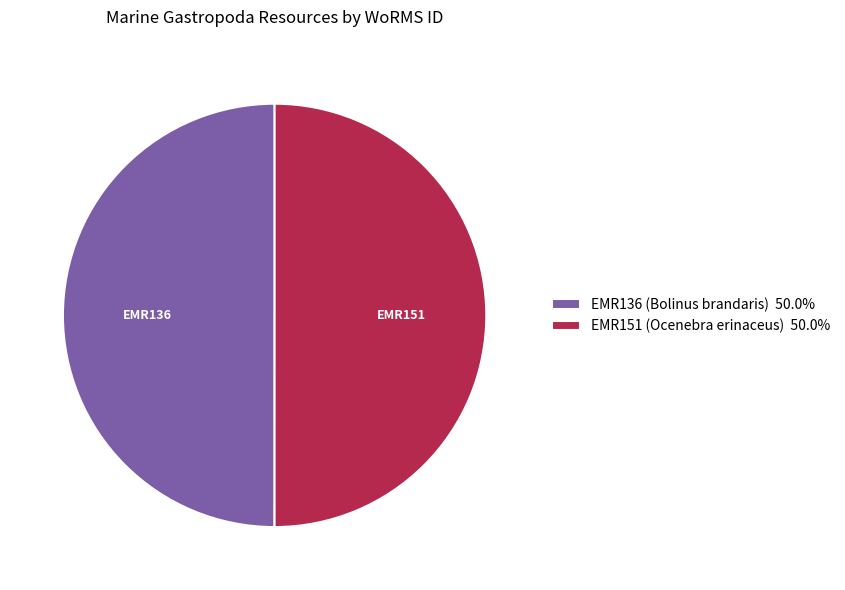

Approximately how many times larger is the value at EMR151 (Ocenebra erinaceus) 50.0% compared to EMR136 (Bolinus brandaris) 50.0%?

1.0